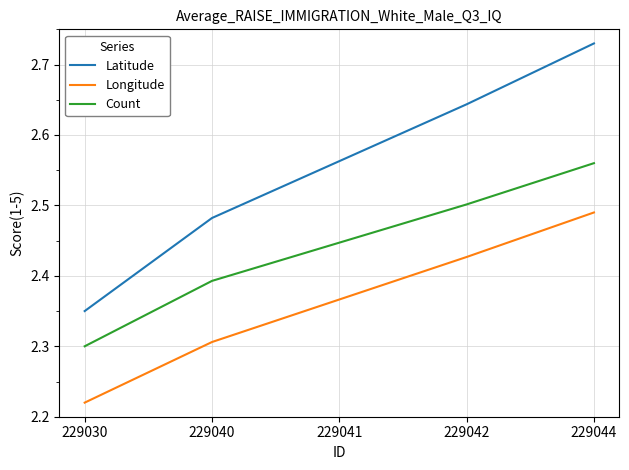

What is the difference between the maximum and minimum values in the Latitude series?

0.4